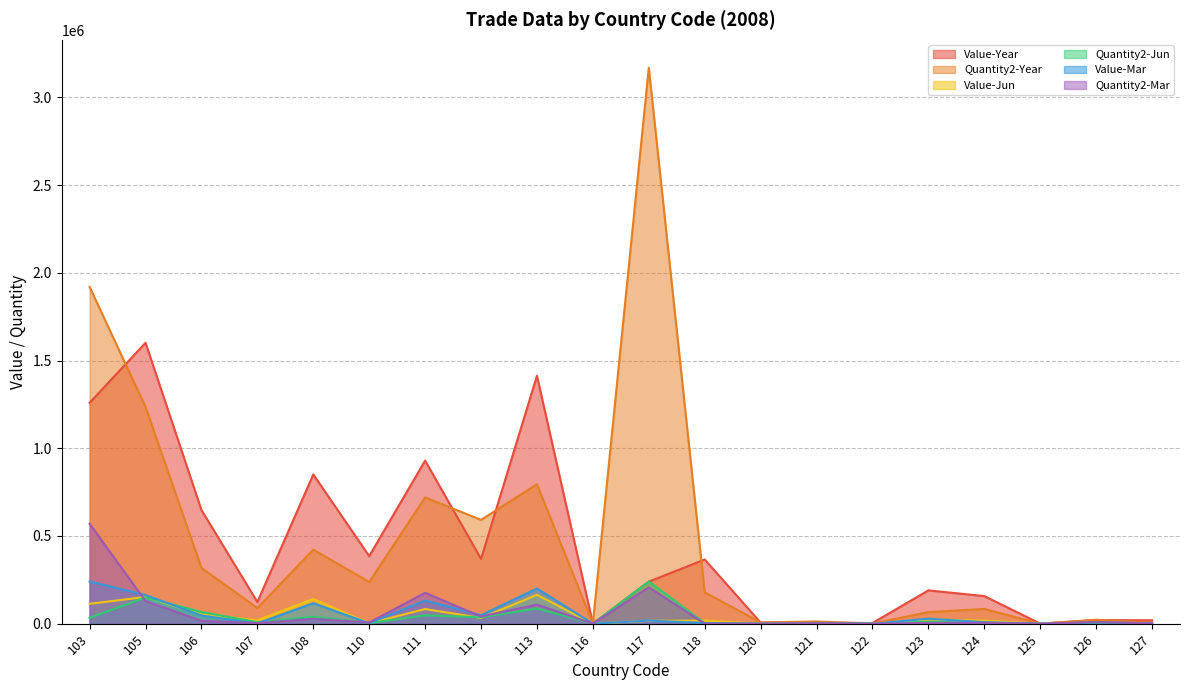

Where is the first local minimum for Quantity2-Jun?

107